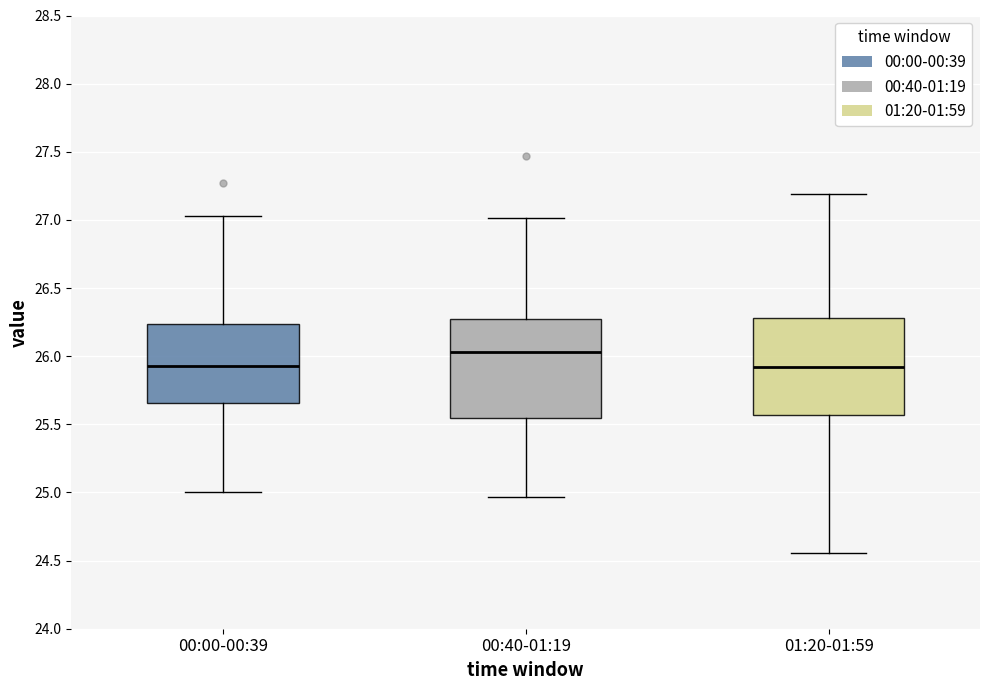

Reading left to right, transcribe this box plot: for each box, give where its median line is, the range the box spans, and where its two whiskers end, as read against the y-axis. The values are not printed on the chart, so give them approximately, as read against the axis.

00:00-00:39: median 25.95, box 25.65 to 26.25, whiskers 25.00 to 27.05
00:40-01:19: median 26.05, box 25.55 to 26.30, whiskers 24.95 to 27.00
01:20-01:59: median 25.90, box 25.55 to 26.30, whiskers 24.55 to 27.20